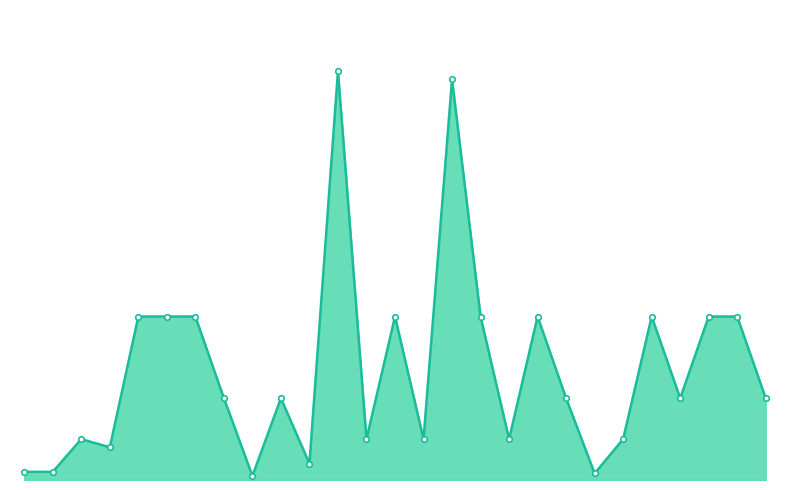

What is the value of the 10th point from the left?

500